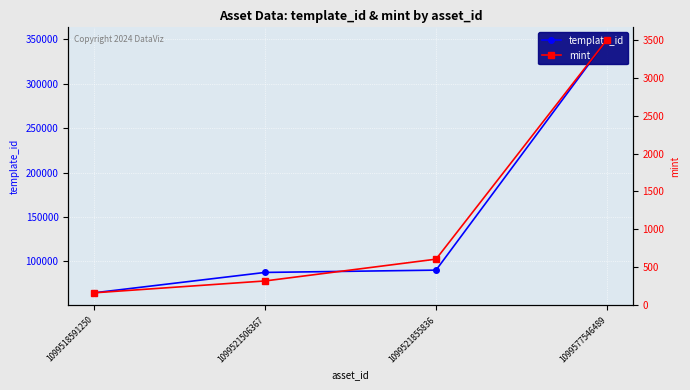

What is the lowest value of the template_id series?

64660